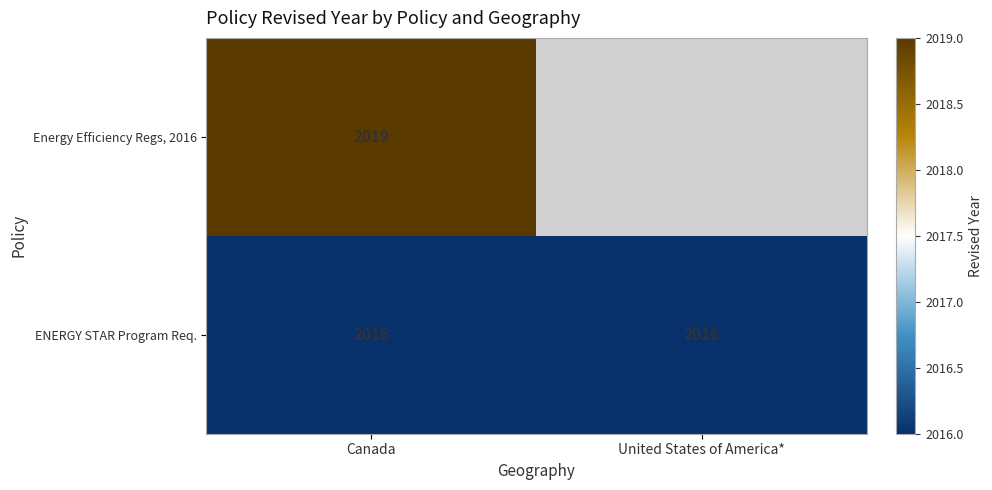

Read the ENERGY STAR Program Req. value at United States of America*.

2016